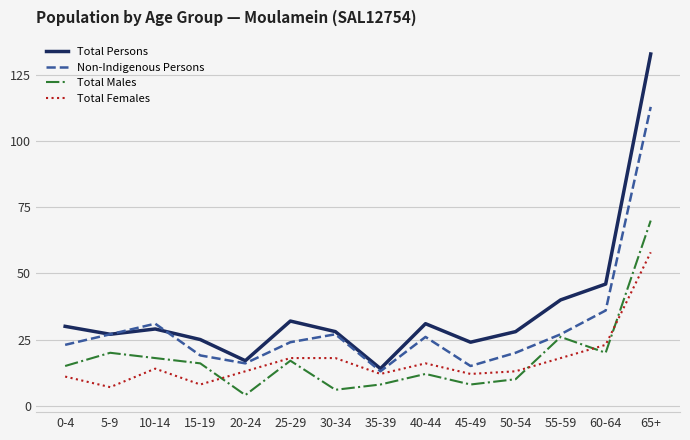

List the series in order of their peak value, highest first.

Total Persons, Non-Indigenous Persons, Total Males, Total Females